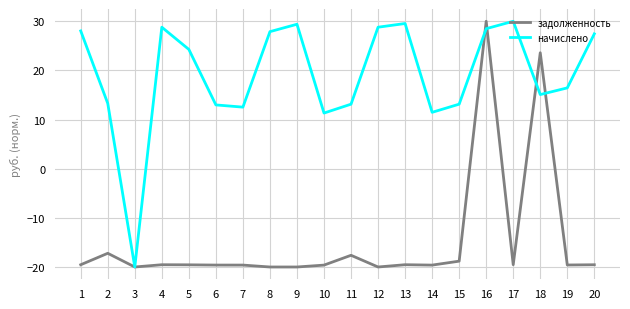

What is the lowest value of the начислено series?

-20.0